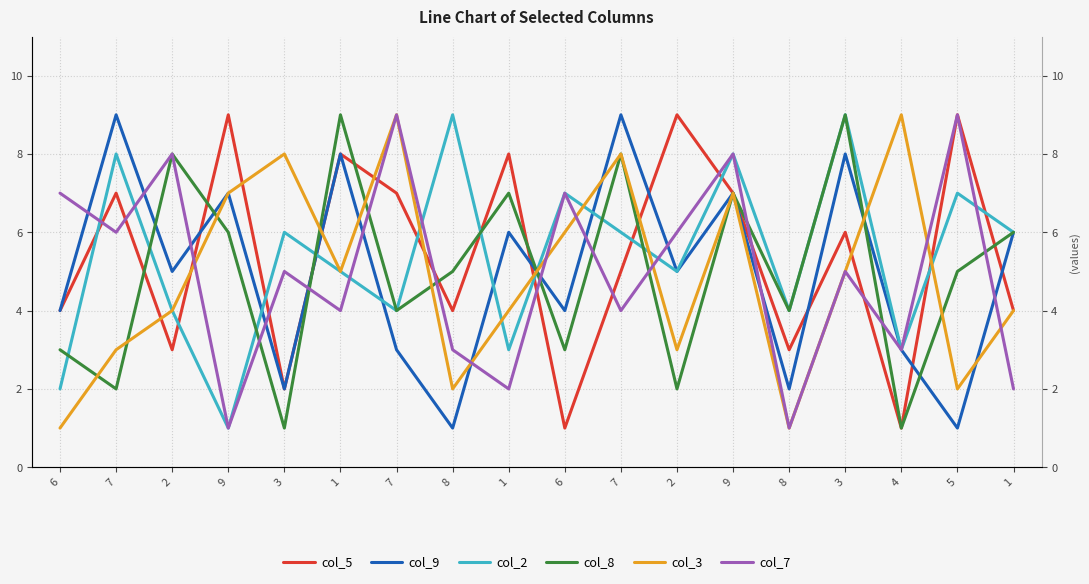

What is the value of the col_3 point at the 14th from the left?

2